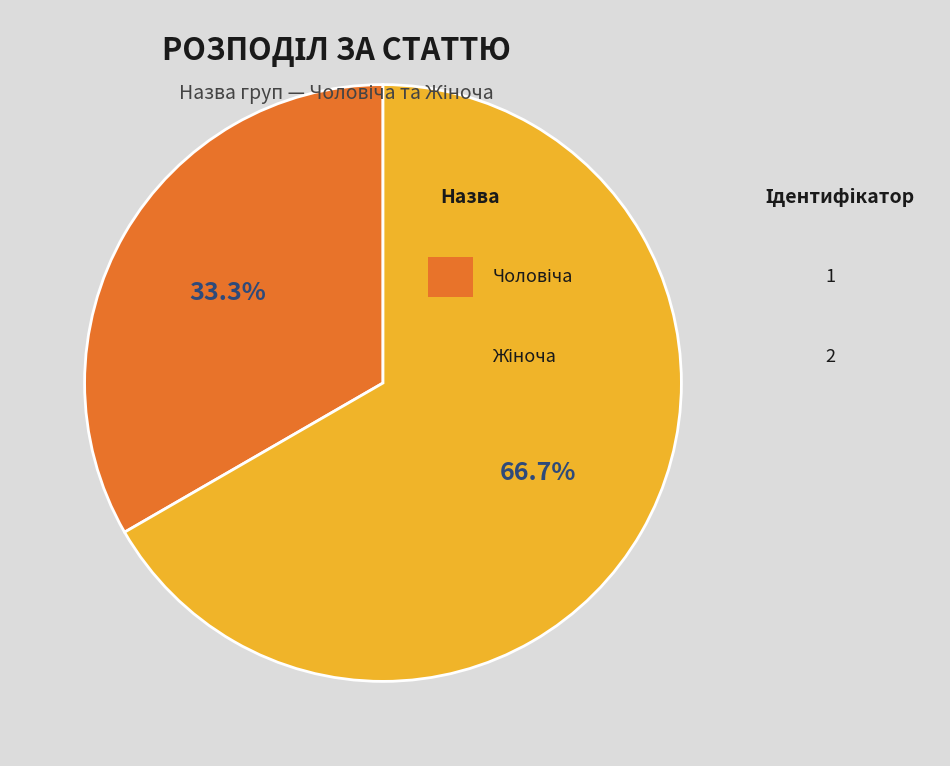

Is there any slice that represents more than half of the pie?

Yes